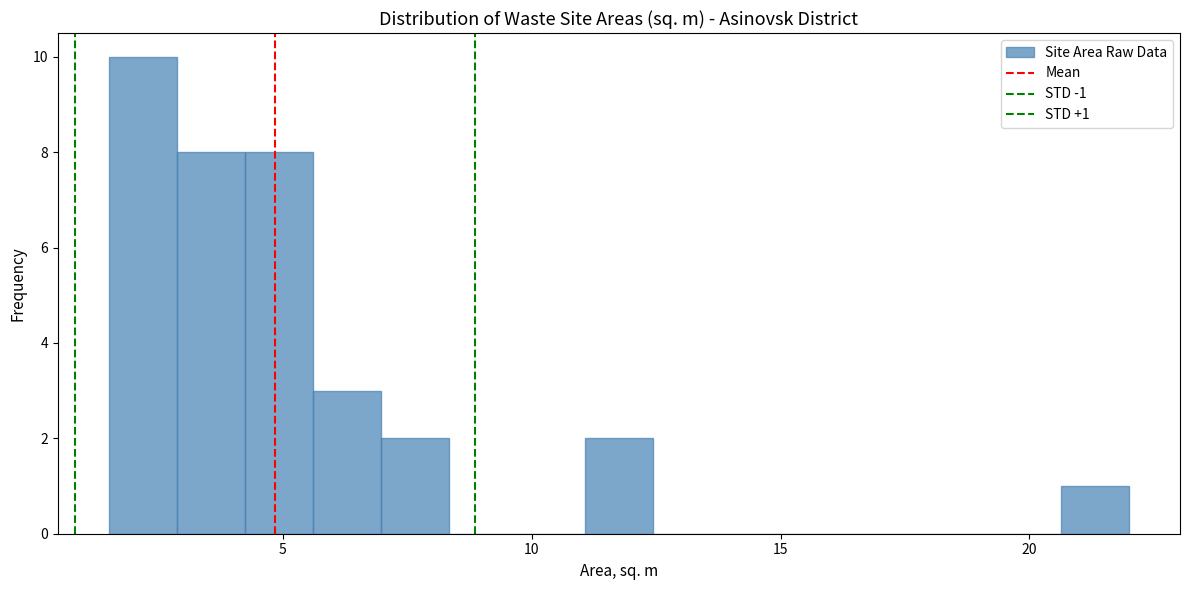

Read against the x-axis, roughly where is the centre of the tallest bar?

2.0